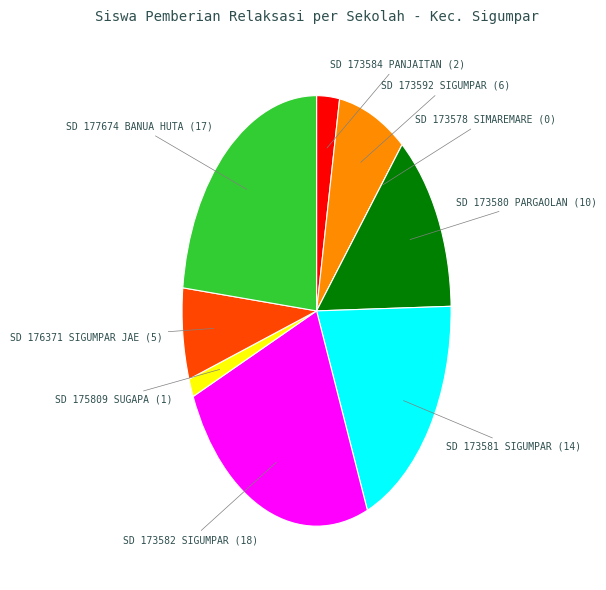

Is there any slice that represents more than half of the pie?

No